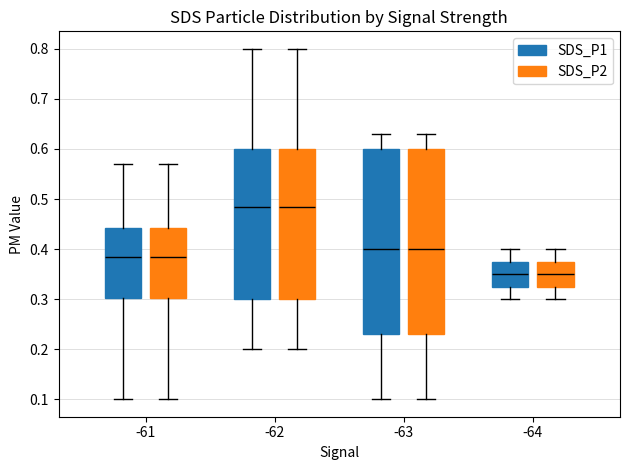

Reading left to right, read every box against the y-axis: the position of its median line, the range the box covers, and the ends of its whiskers. The values are not printed on the chart, so give them approximately, as read against the axis.

-61 (SDS_P1): median 0.39, box 0.30 to 0.44, whiskers 0.10 to 0.57
-61 (SDS_P2): median 0.39, box 0.30 to 0.44, whiskers 0.10 to 0.57
-62 (SDS_P1): median 0.49, box 0.30 to 0.60, whiskers 0.20 to 0.80
-62 (SDS_P2): median 0.49, box 0.30 to 0.60, whiskers 0.20 to 0.80
-63 (SDS_P1): median 0.40, box 0.23 to 0.60, whiskers 0.10 to 0.63
-63 (SDS_P2): median 0.40, box 0.23 to 0.60, whiskers 0.10 to 0.63
-64 (SDS_P1): median 0.35, box 0.33 to 0.38, whiskers 0.30 to 0.40
-64 (SDS_P2): median 0.35, box 0.33 to 0.38, whiskers 0.30 to 0.40